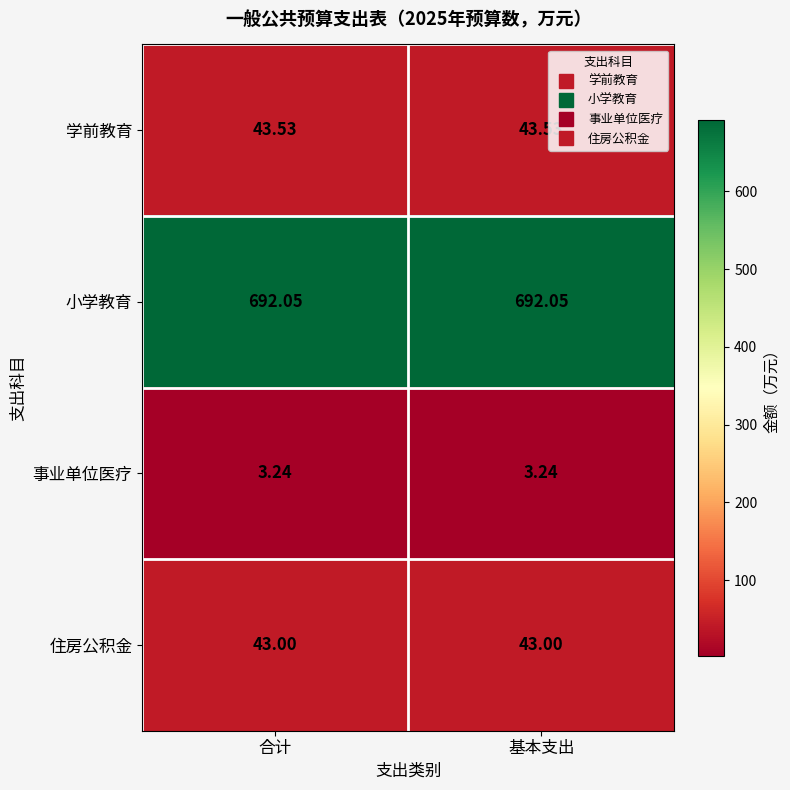

Is the value of 事业单位医疗 at 基本支出 greater than the value of 学前教育 at 合计?

No